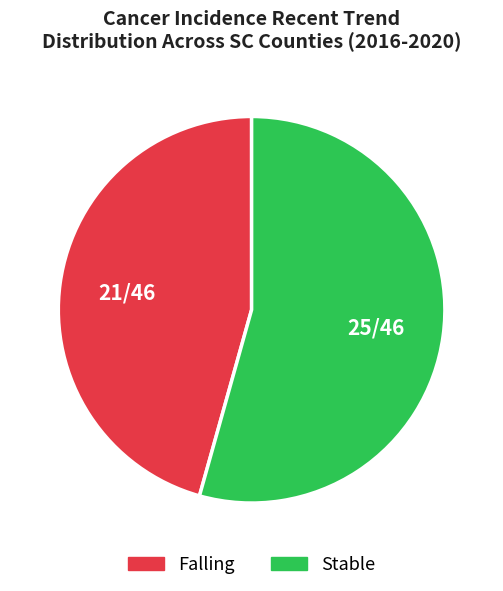

Count the number of slices in the pie.

2